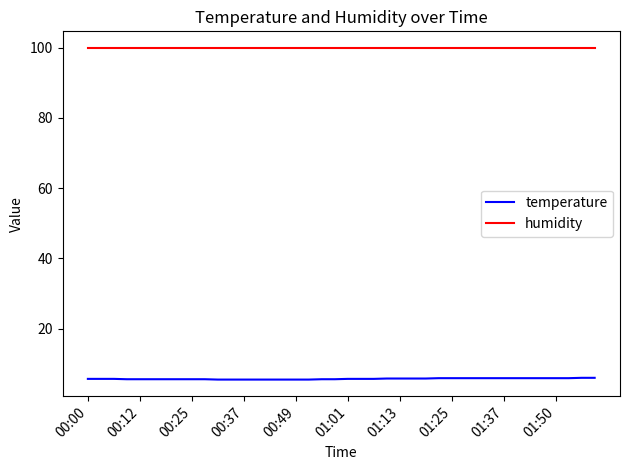

Which series has the largest total across all categories?

humidity